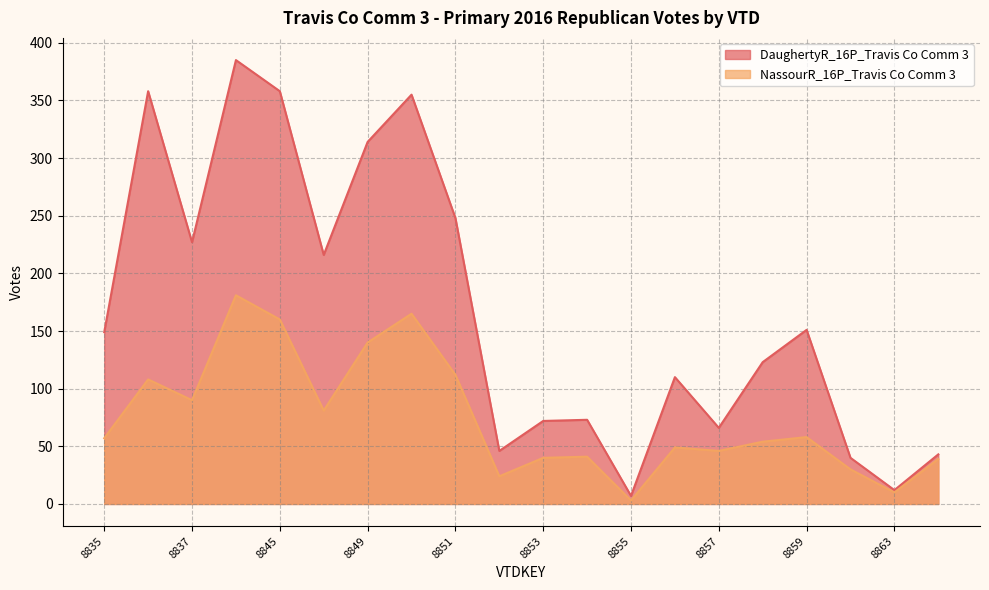

Does the chart have visible grid lines?

Yes